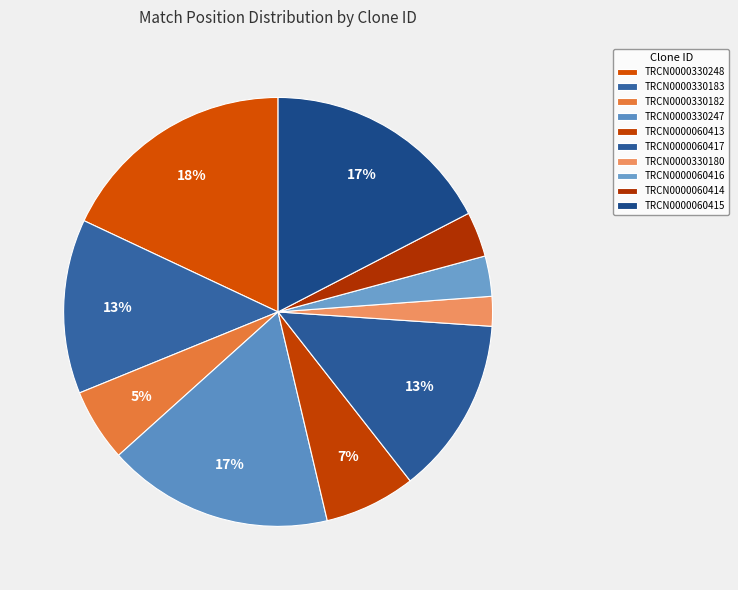

What is the smallest slice in the pie chart?

TRCN0000330180